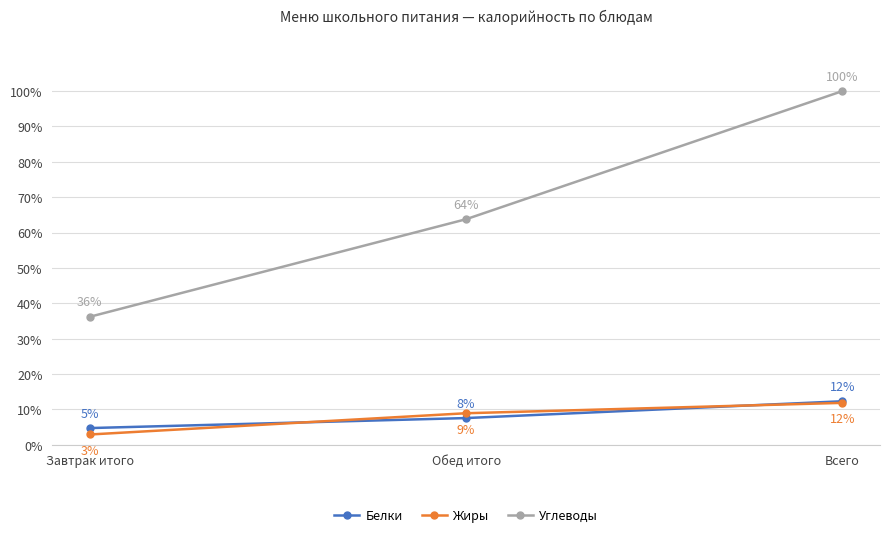

Between Завтрак итого and Всего, which series saw the biggest shift?

Углеводы